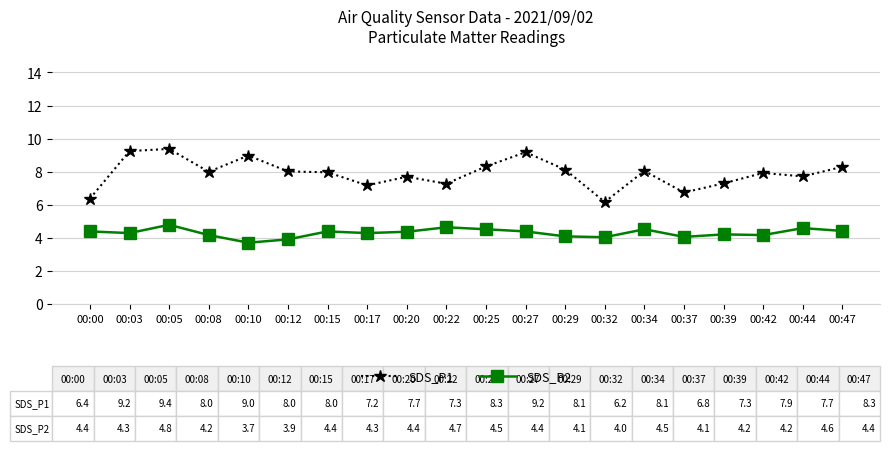

List the series in order of their peak value, highest first.

SDS_P1, SDS_P2